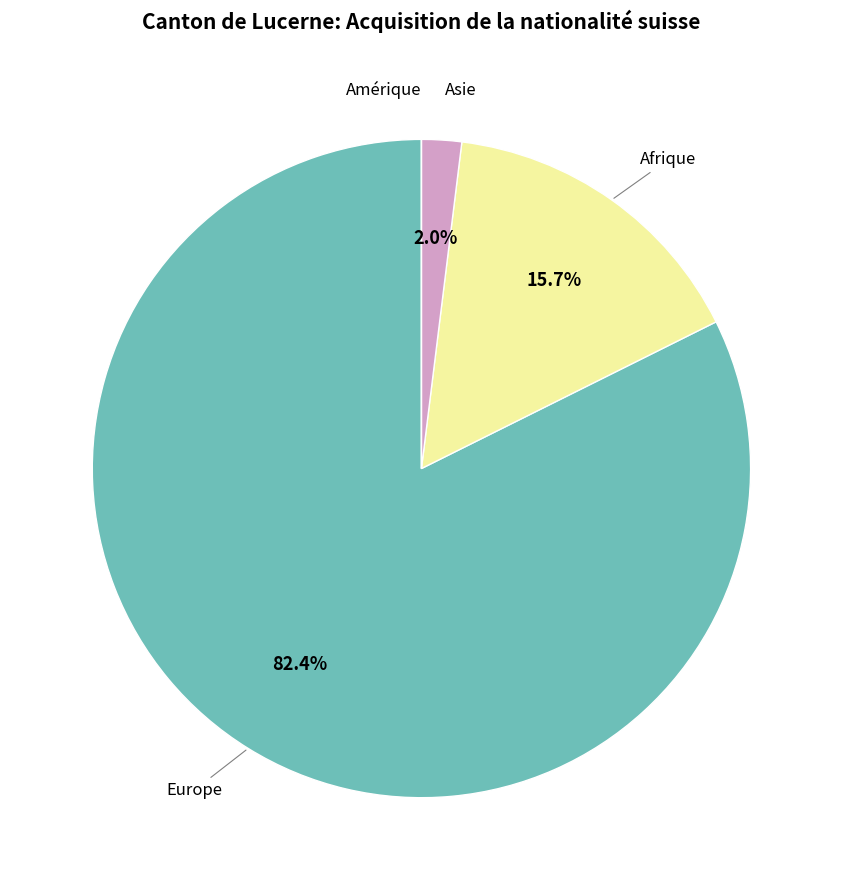

Which slice represents more than half of the pie?

Europe